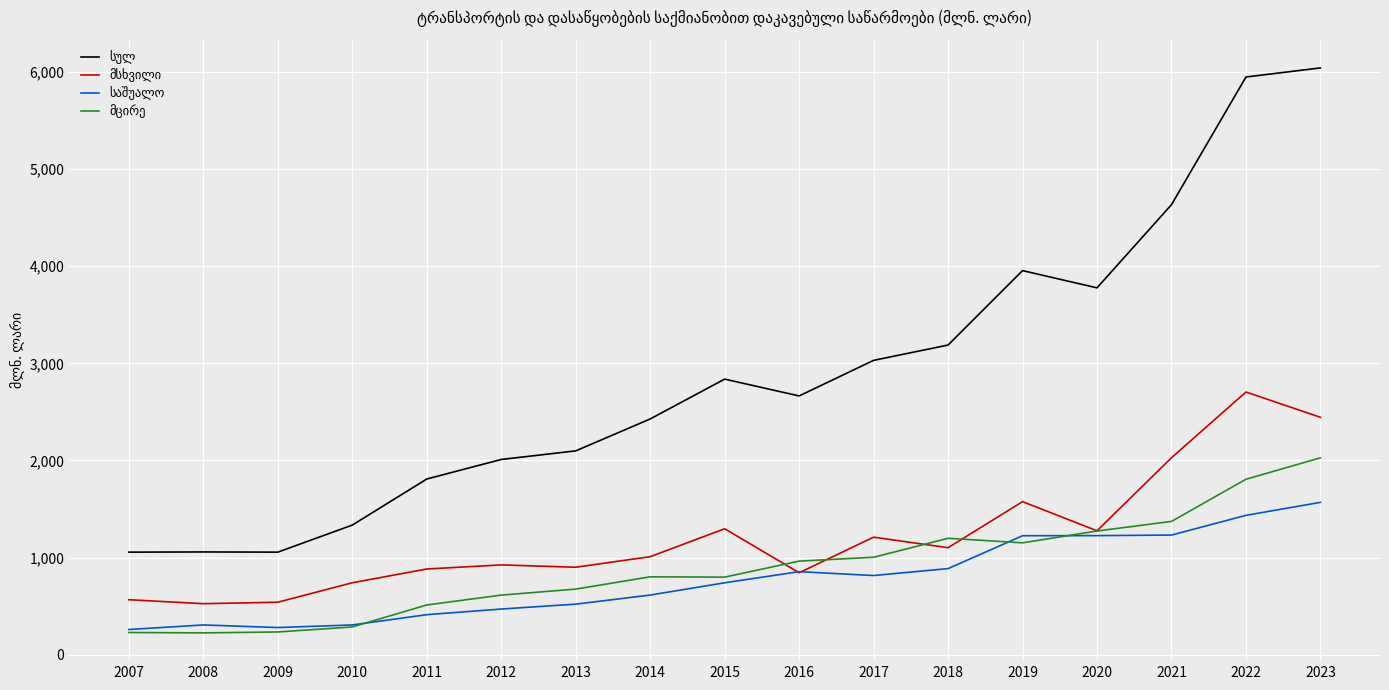

What is the smallest value displayed?

225.4